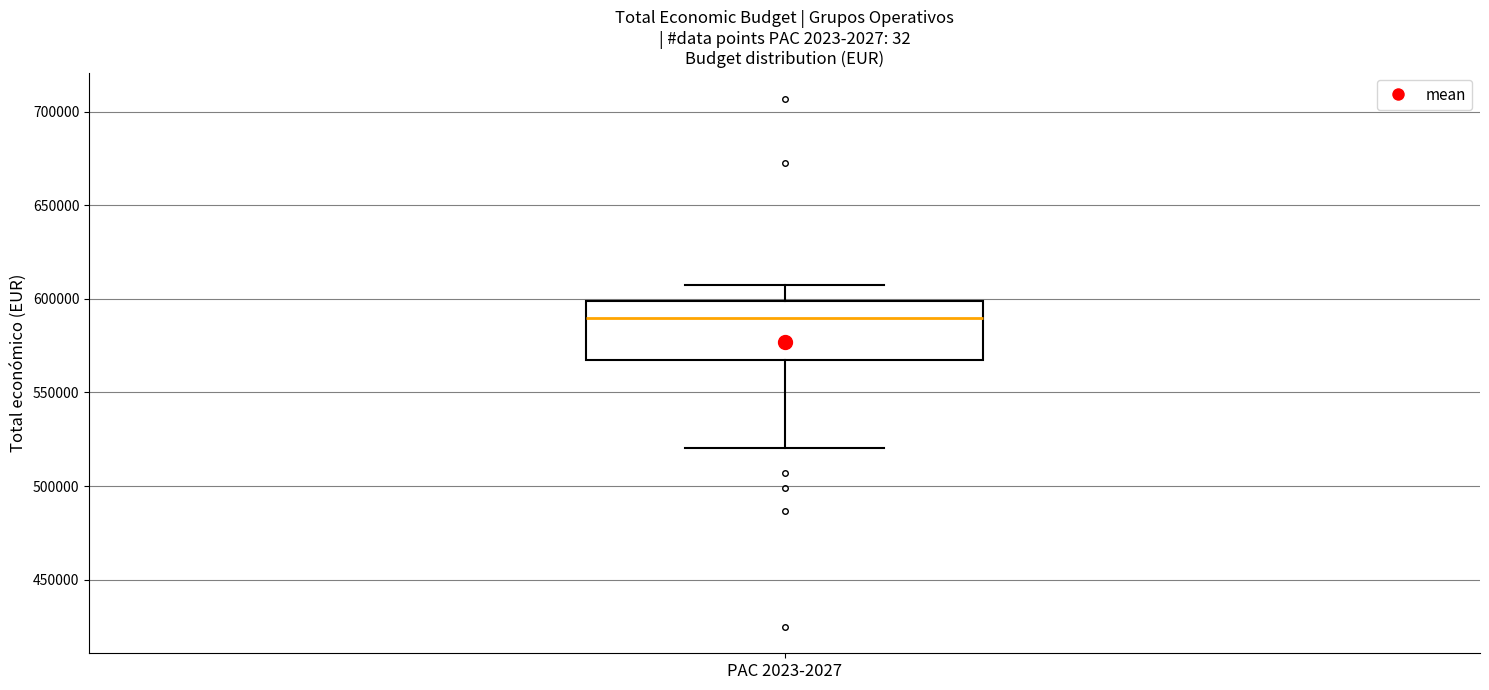

Read this box plot against the y-axis: the position of the median line, the range covered by the box, and the ends of both whiskers. The values are not printed on the chart, so give them approximately, as read against the axis.

median 590000, box 565000 to 600000, whiskers 520000 to 605000